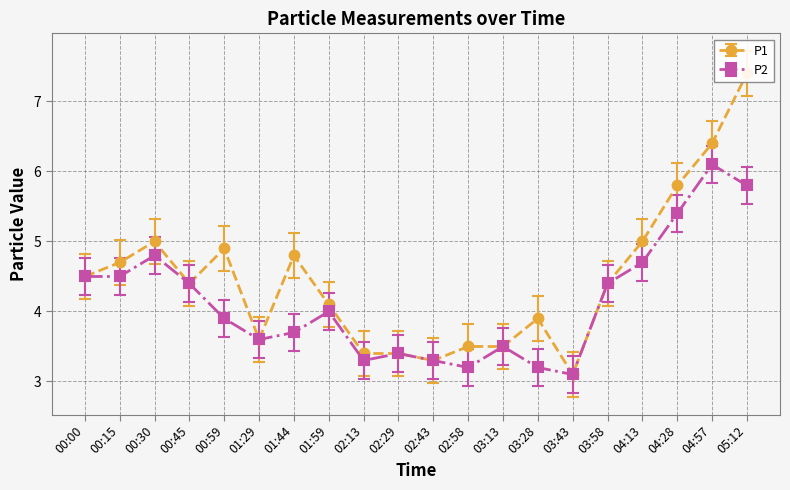

Rank the series by their average value, from lowest to highest.

P2, P1